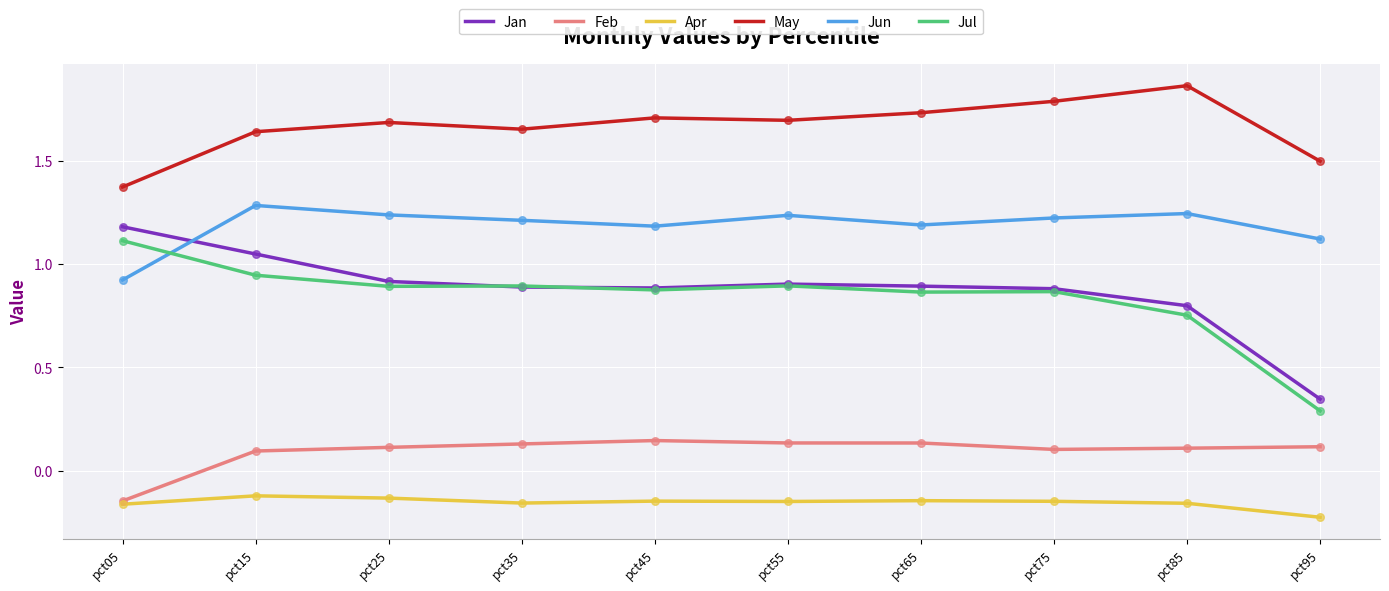

Which series has the largest total across all categories?

May